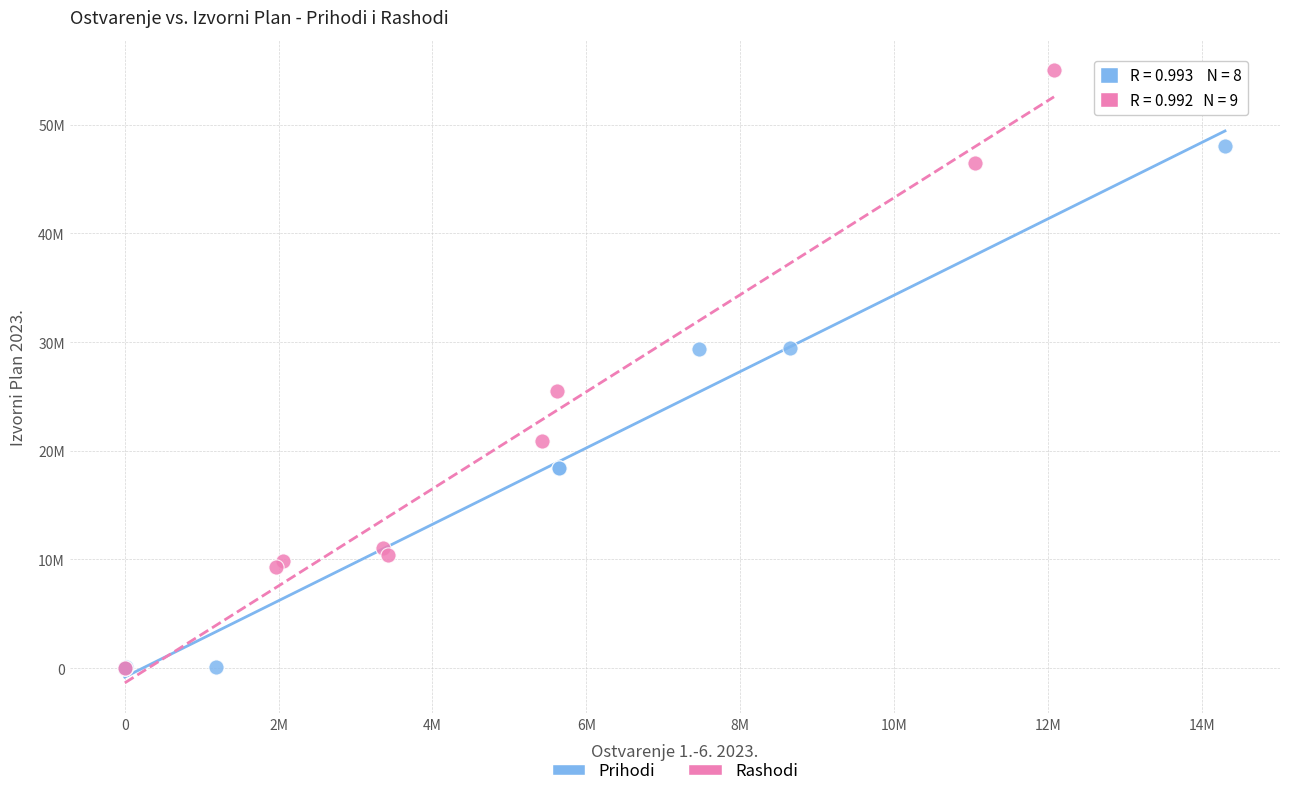

Which series reaches the maximum Y coordinate?

Rashodi